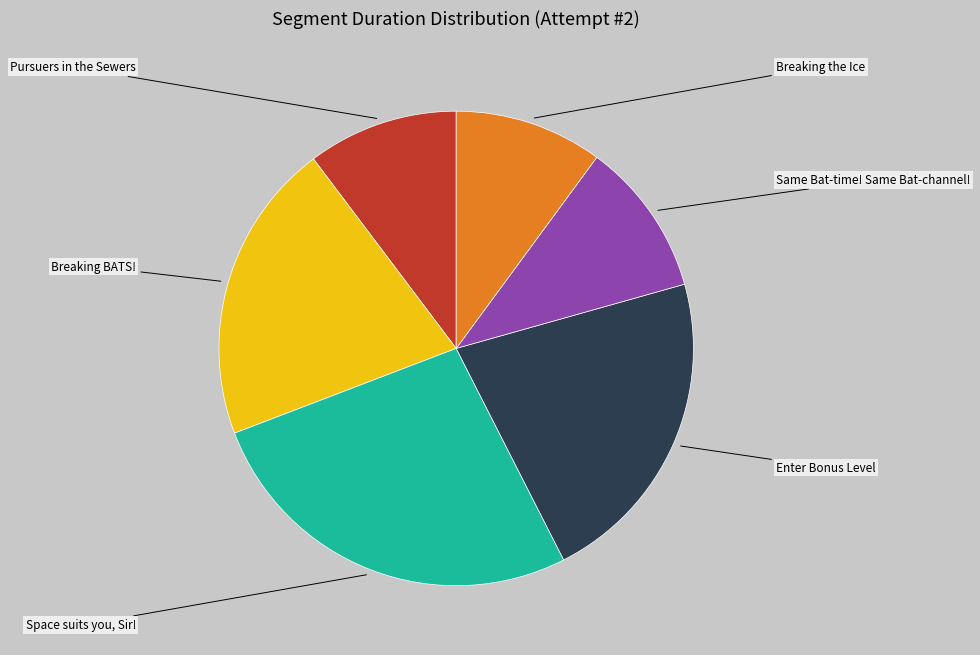

Which slice is the smallest?

Breaking the Ice